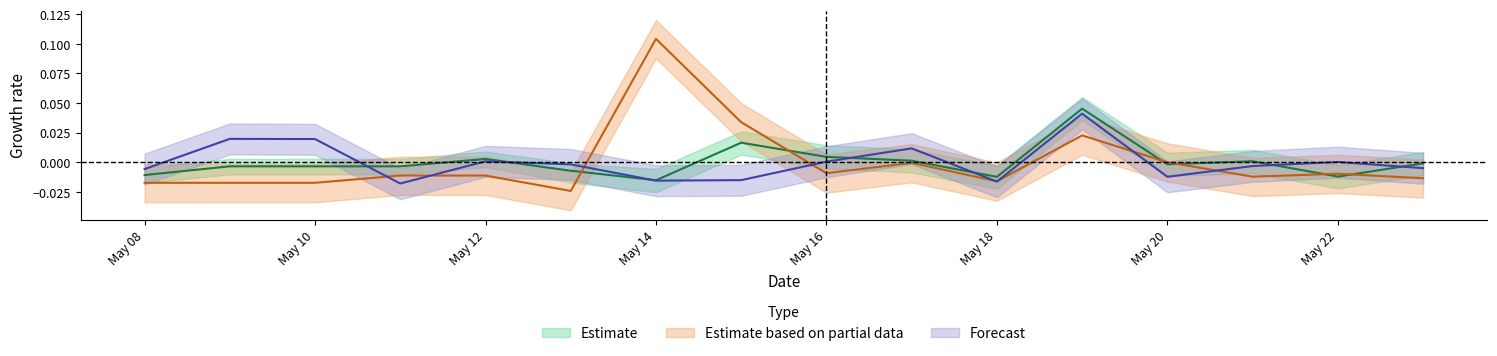

Which series has the largest range (max minus min)?

Estimate based on partial data